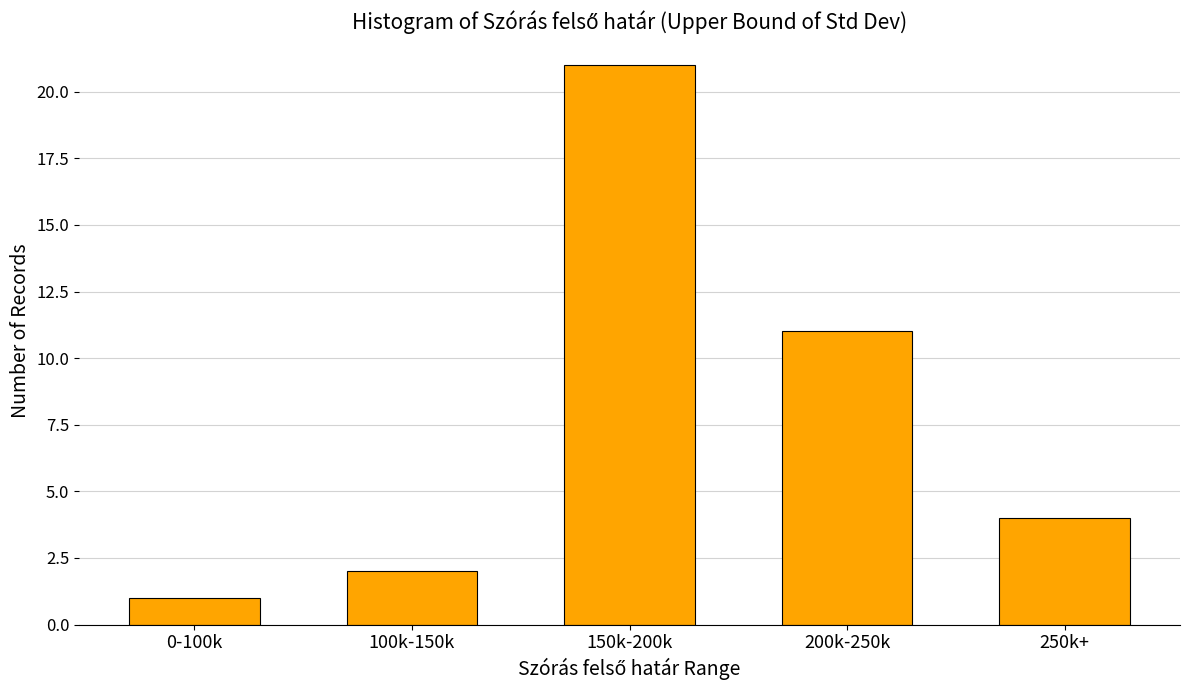

Reading left to right, transcribe all the data shown in this chart.

0-100k=1	100k-150k=2	150k-200k=21	200k-250k=11	250k+=4